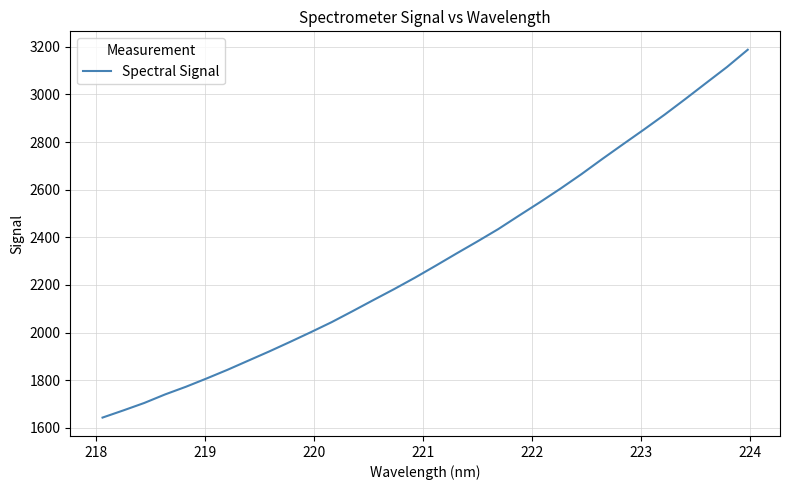

What is the minimum value shown in the chart?

1642.7